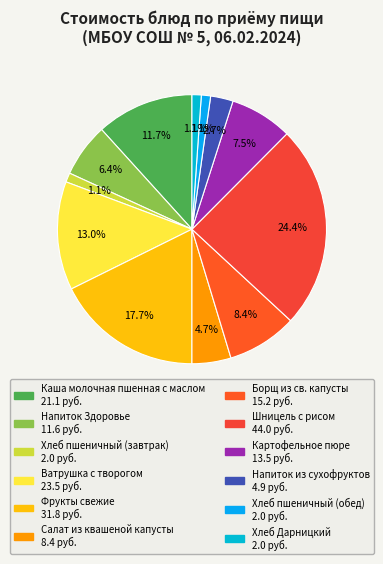

How many slices are in this pie chart?

12